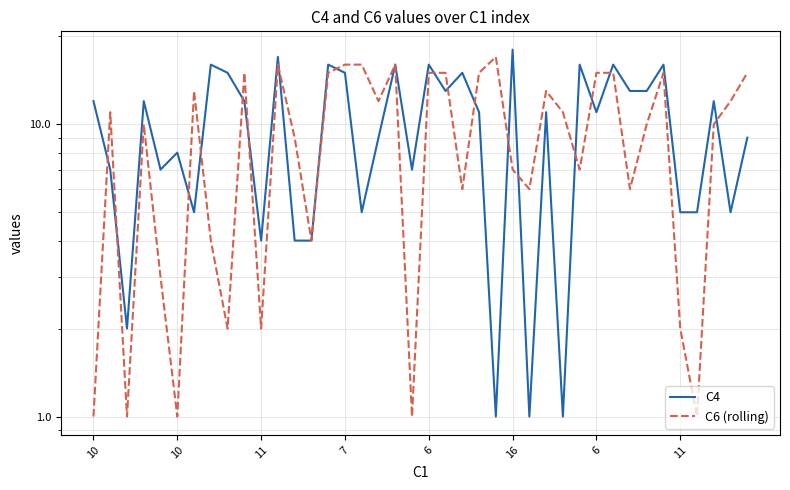

At 10, list the series in order from largest to smallest.

C4, C6 (rolling)